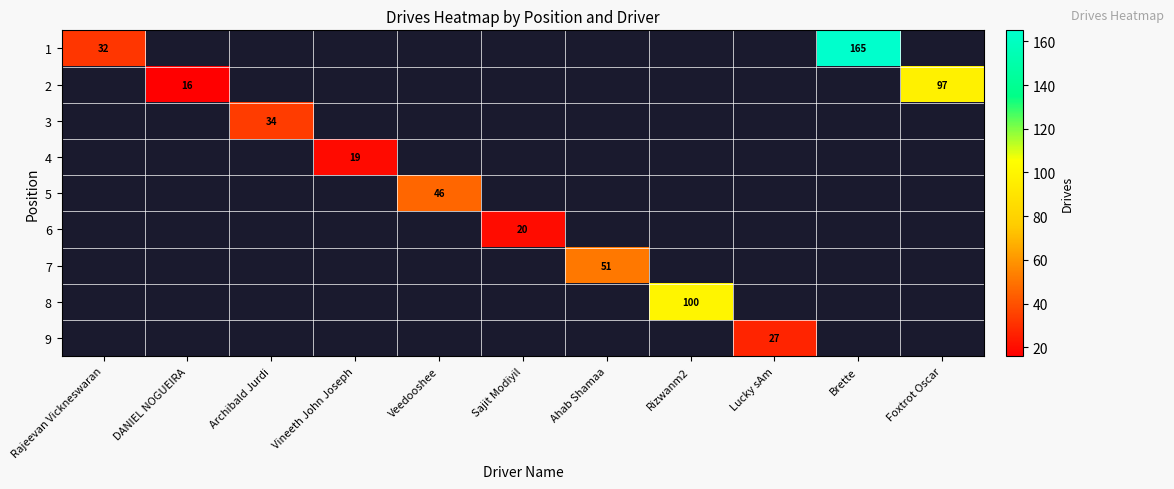

Count the number of data series in this chart.

9